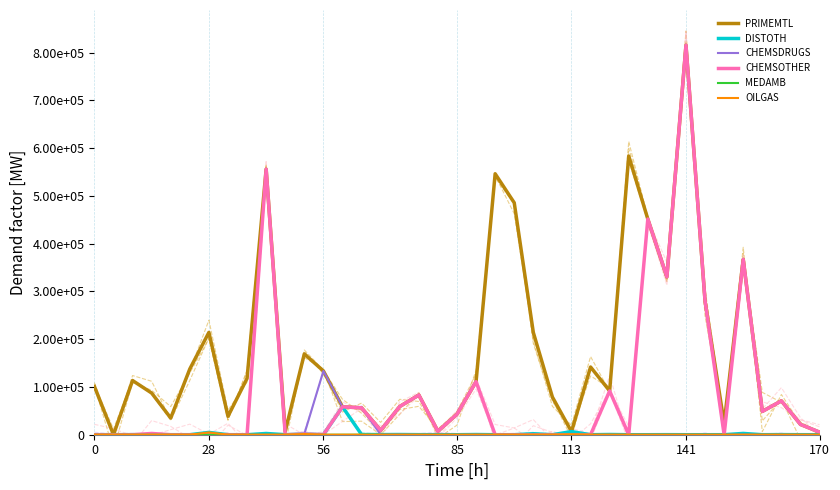

What is the sum of all CHEMSDRUGS values?

251924.8